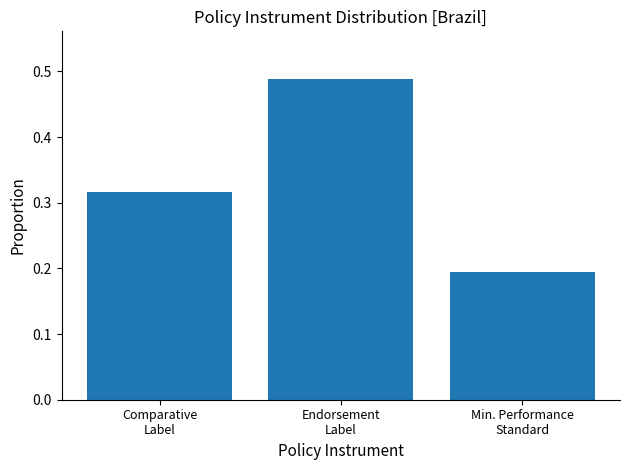

How many distinct data groups are displayed?

1